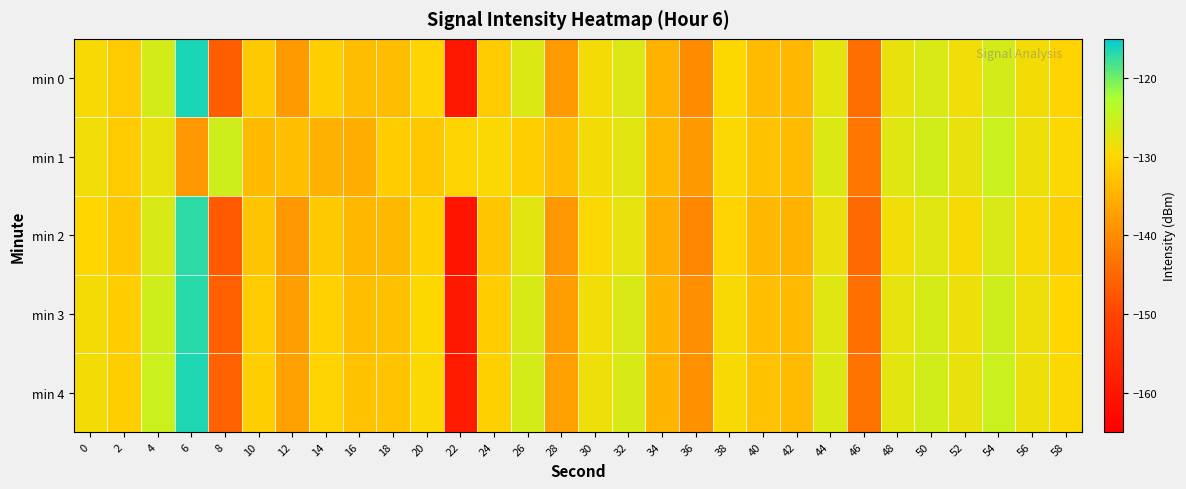

At which category does the chart reach its peak across all series?

6